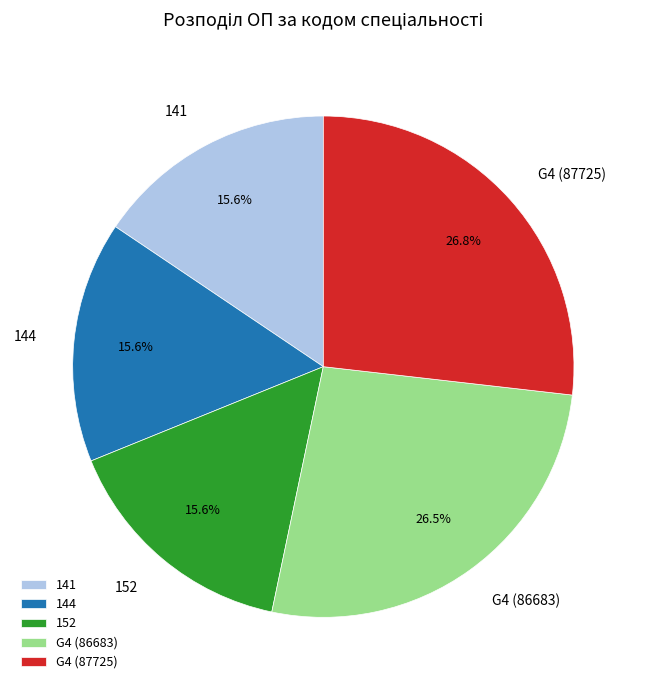

Between G4 (86683) and 141, which is larger?

G4 (86683)